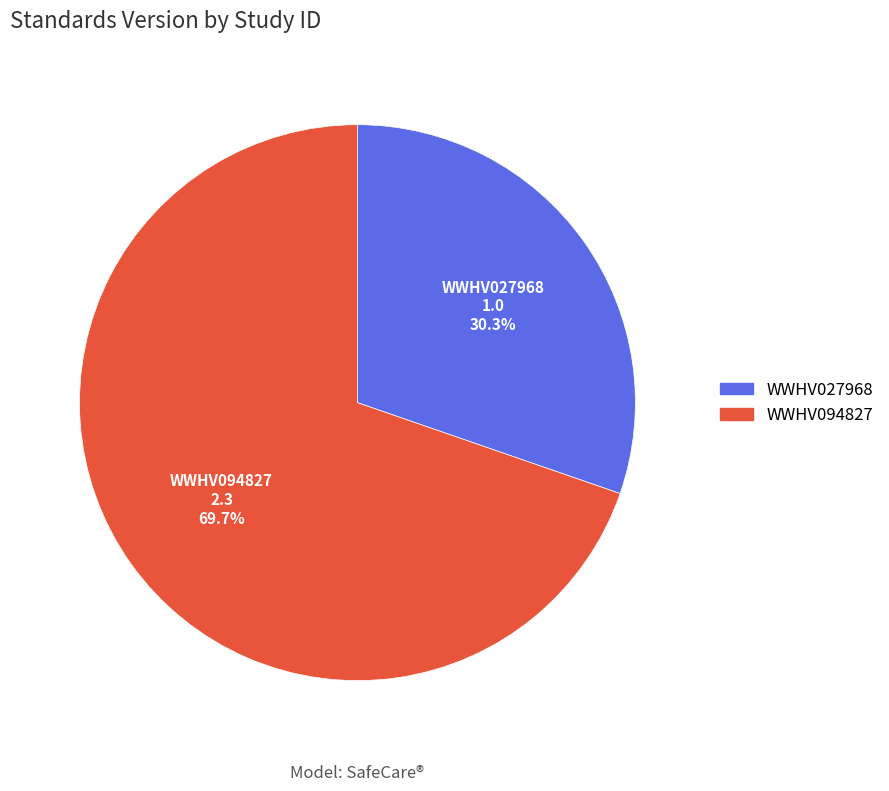

Which category has the biggest portion of the pie?

WWHV094827